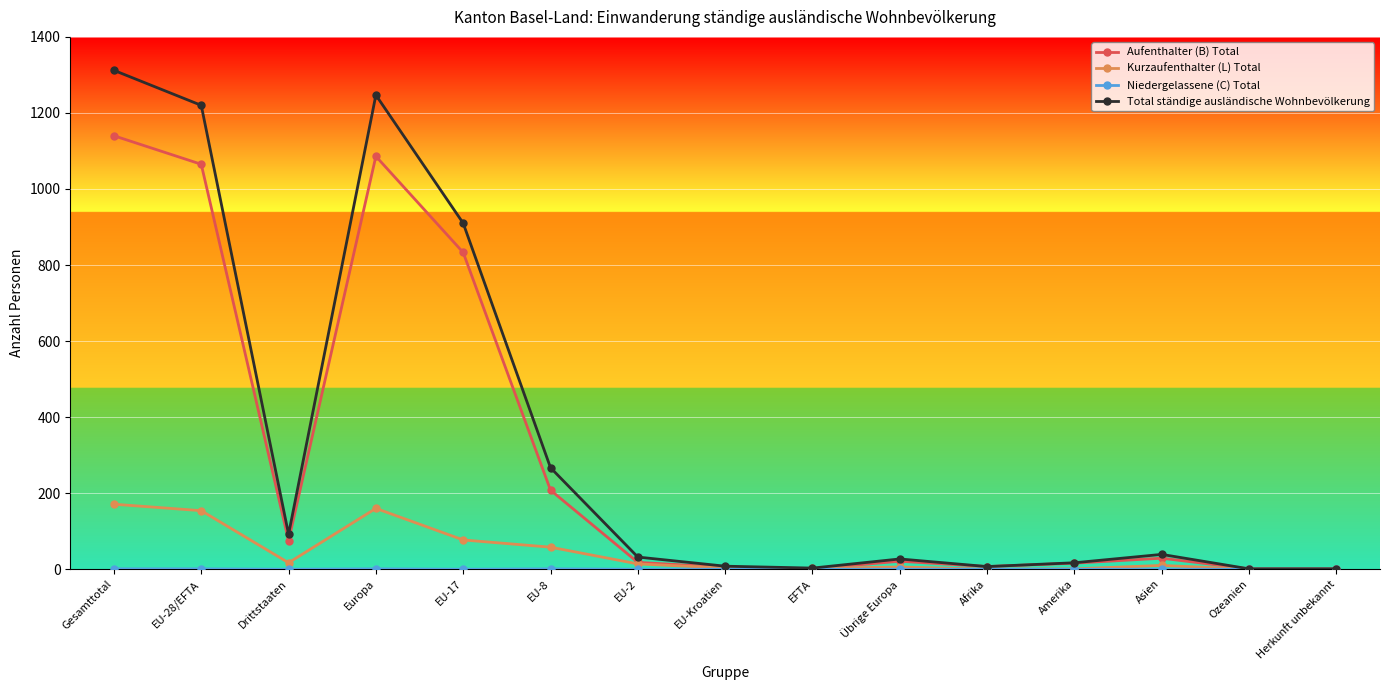

At which label does Aufenthalter (B) Total reach its peak?

Gesamttotal